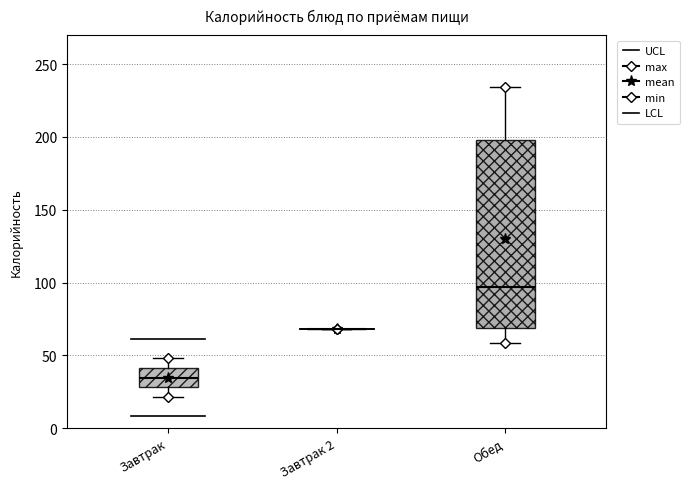

Where does the lower whisker of the box for Обед end on the y-axis? The values are not printed on the chart, so give them approximately, as read against the axis.

60